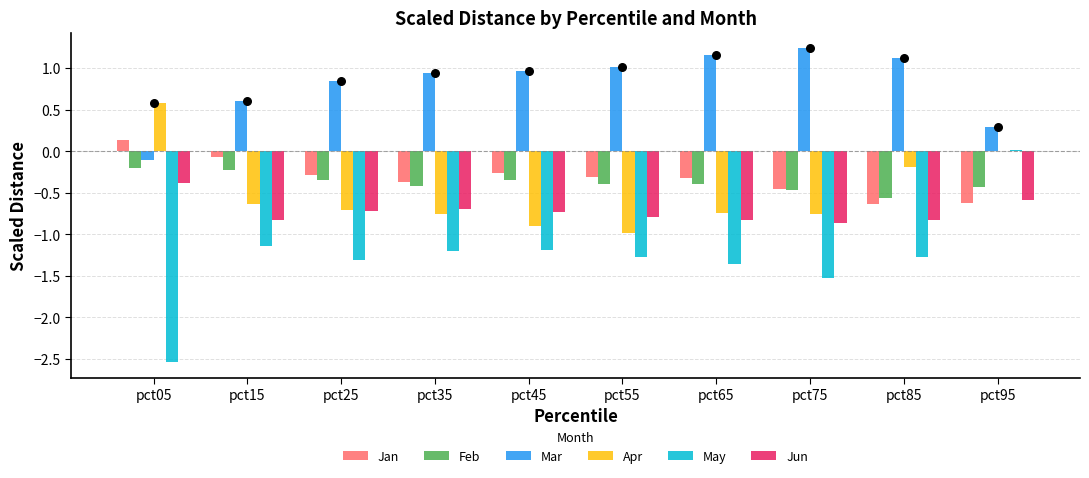

Is the value of May at pct65 greater than the value of Feb at pct45?

No